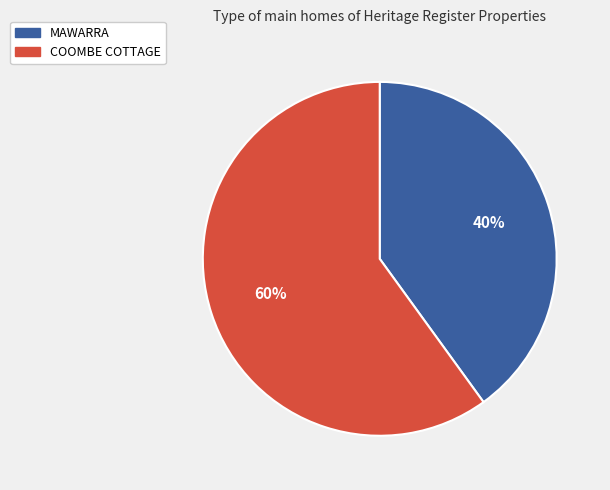

Do COOMBE COTTAGE and MAWARRA together represent more than half of the pie?

Yes